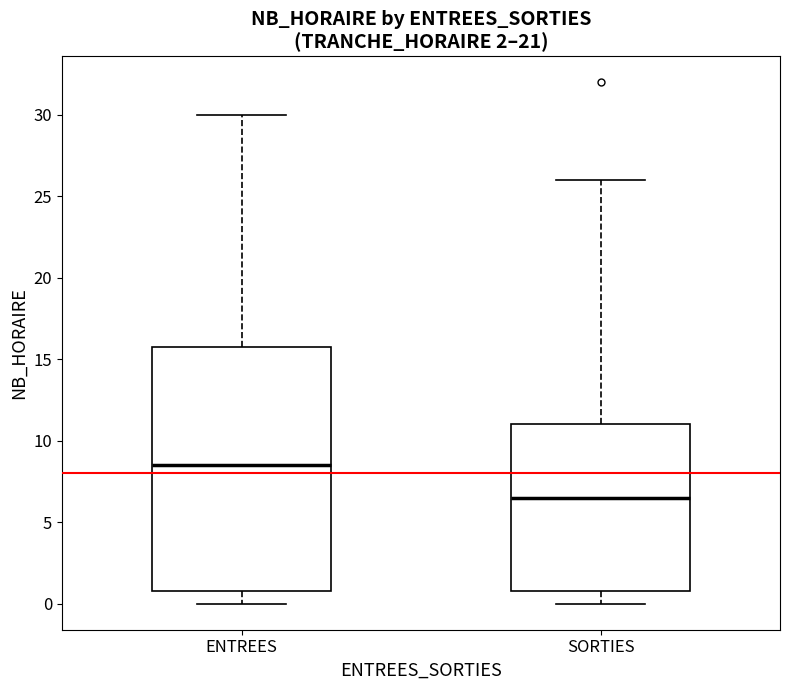

Which box's median line is the highest?

ENTREES